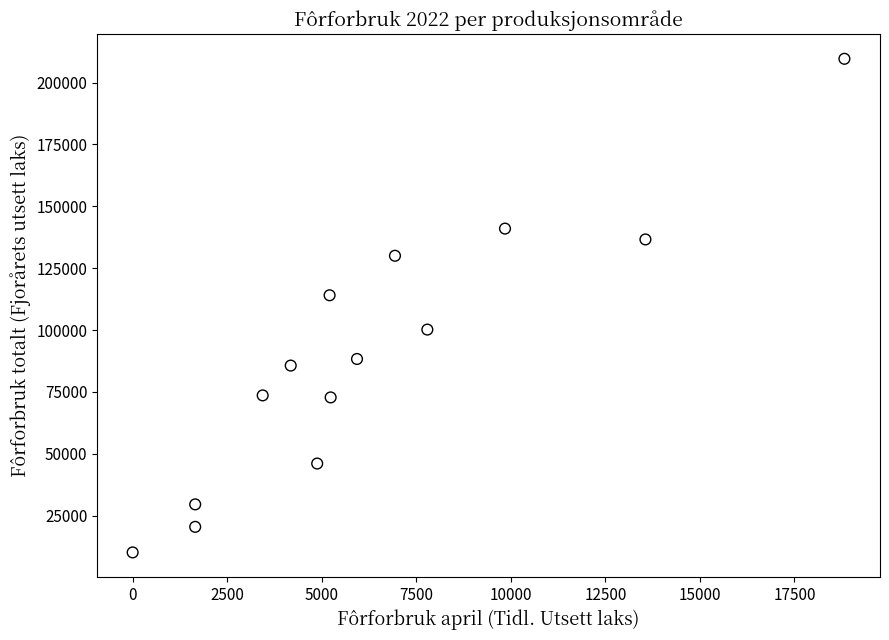

What Y value in the scatter plot is closest to 109884?

114062